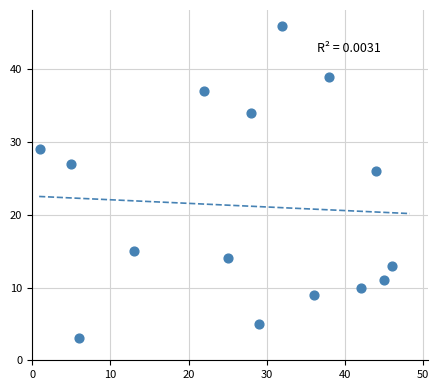

What is the range of Y values (max minus min)?

43